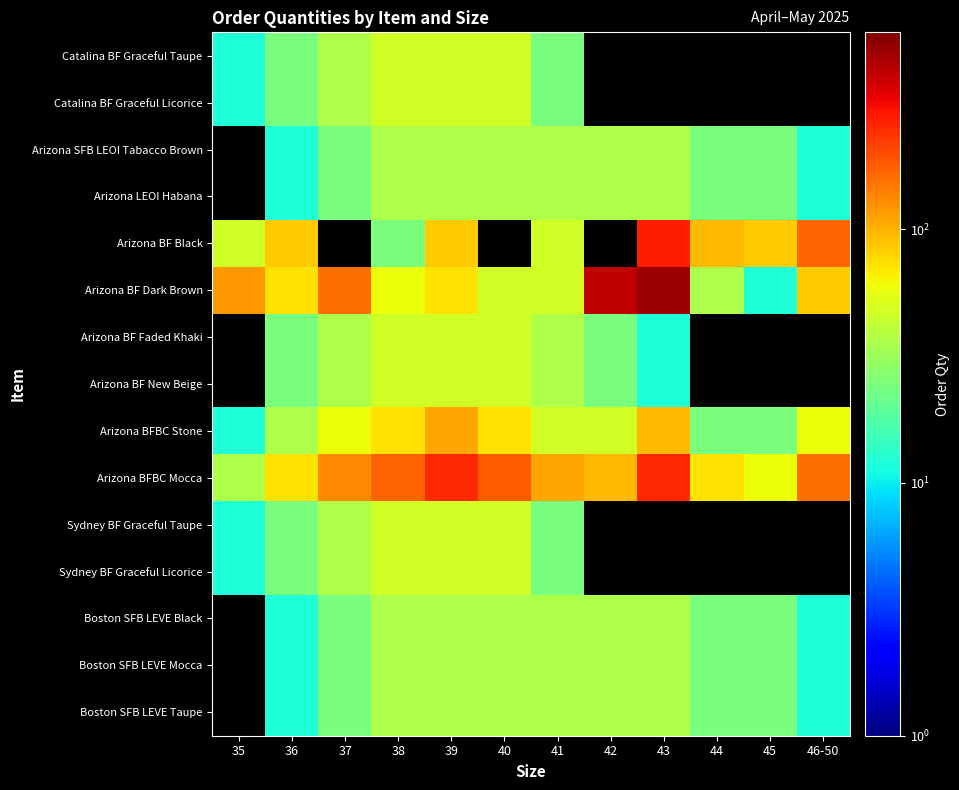

At how many categories does at least one series exceed 113?

8